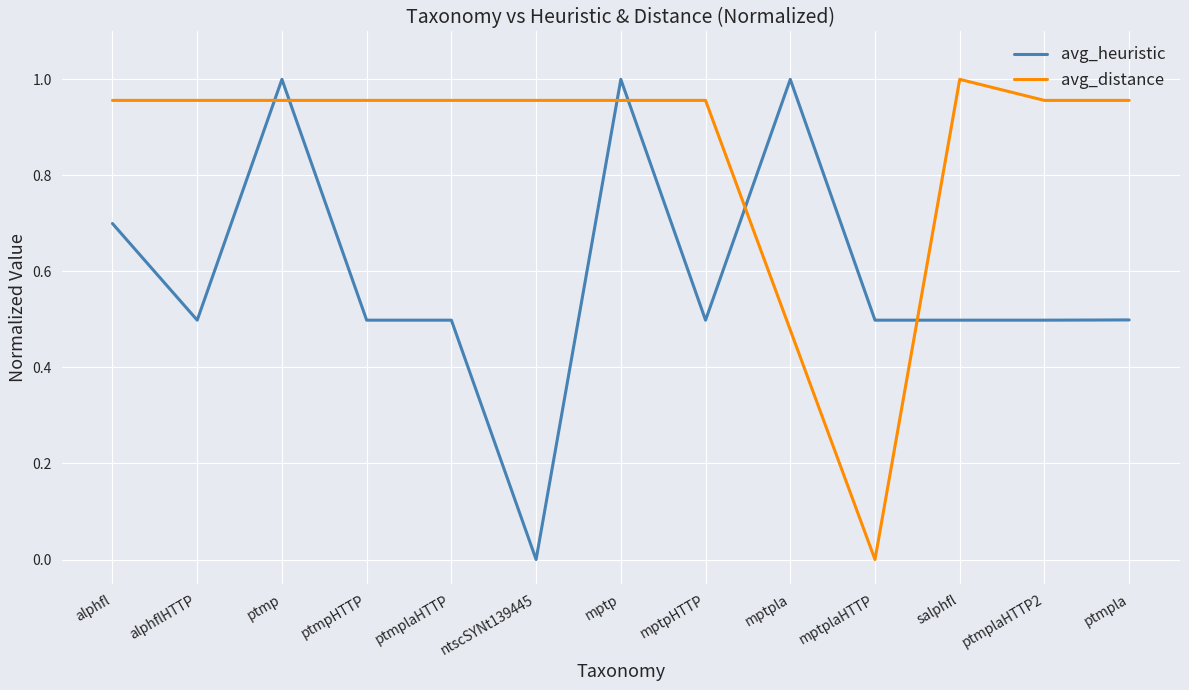

True or false: avg_distance and avg_heuristic intersect in this chart.

True